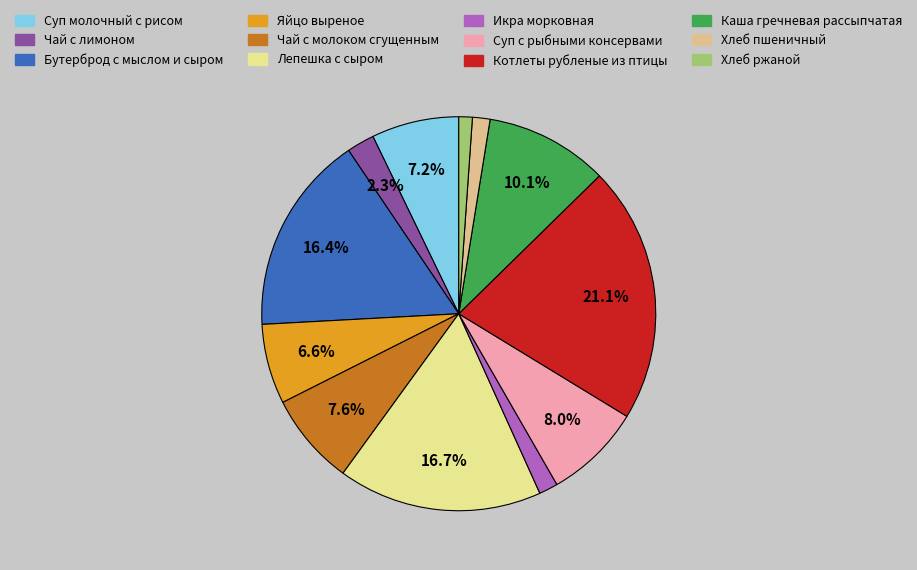

Is there a majority slice in this chart?

No